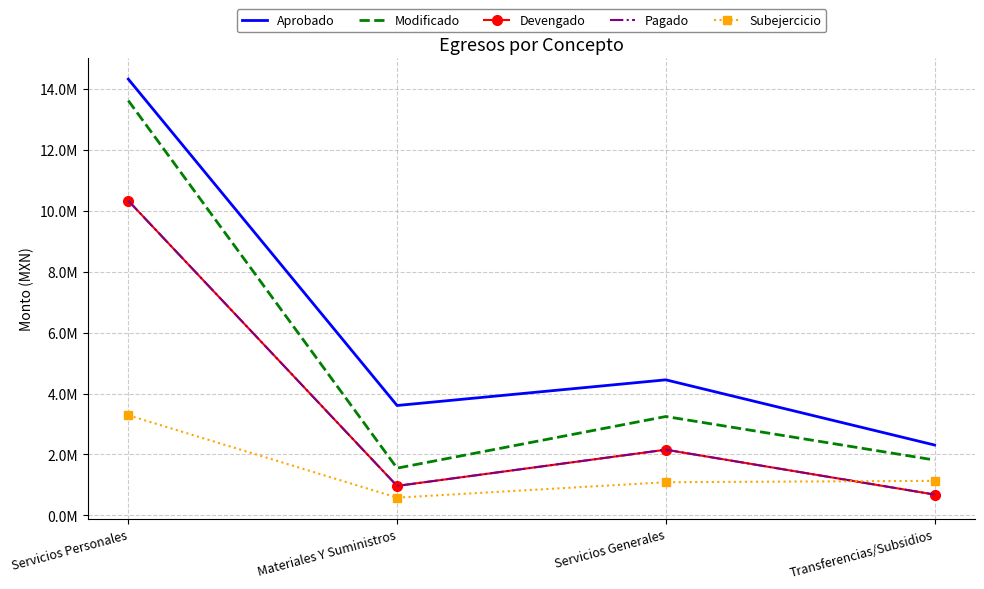

What is the difference between the highest and lowest values at Transferencias/Subsidios?

1626082.5